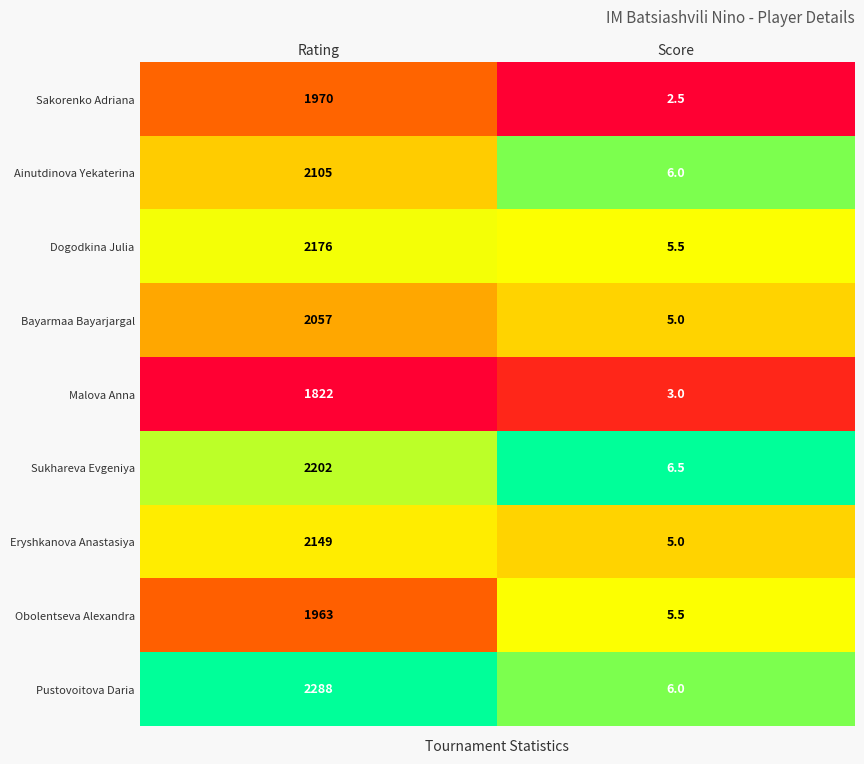

Reading left to right, transcribe all the data shown in this chart.

Sakorenko Adriana: Rating=1970.0	Score=2.5
Ainutdinova Yekaterina: Rating=2105.0	Score=6.0
Dogodkina Julia: Rating=2176.0	Score=5.5
Bayarmaa Bayarjargal: Rating=2057.0	Score=5.0
Malova Anna: Rating=1822.0	Score=3.0
Sukhareva Evgeniya: Rating=2202.0	Score=6.5
Eryshkanova Anastasiya: Rating=2149.0	Score=5.0
Obolentseva Alexandra: Rating=1963.0	Score=5.5
Pustovoitova Daria: Rating=2288.0	Score=6.0